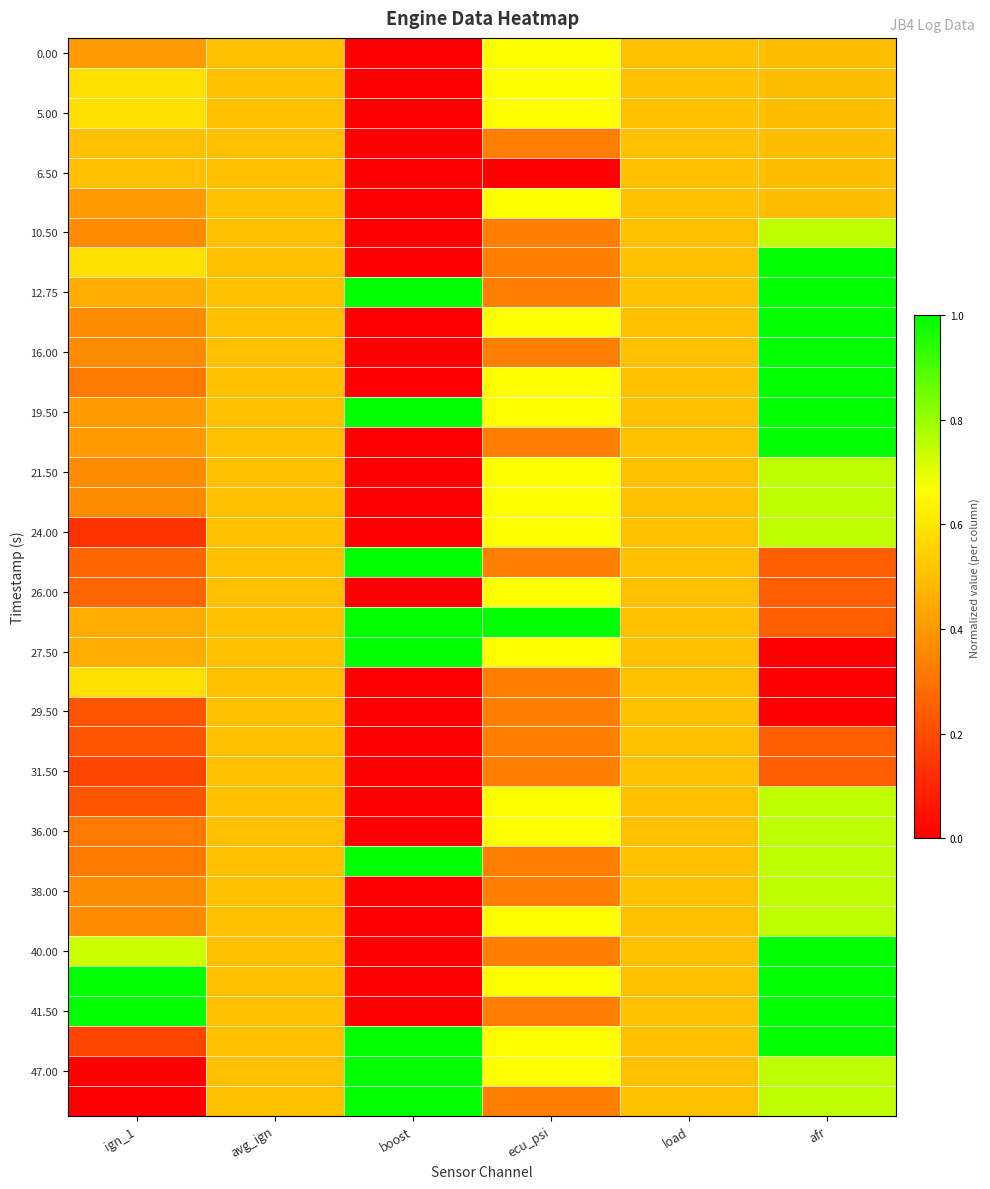

What is the greatest value displayed?

1.0